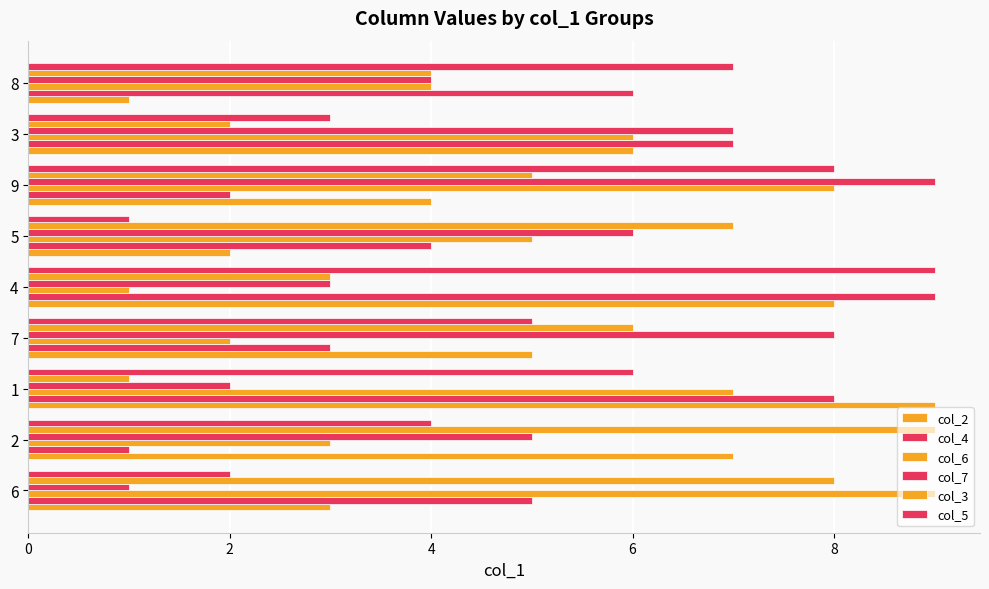

Reading left to right, extract all data points from this chart.

col_2: 3	7	9	5	8	2	4	6	1
col_4: 5	1	8	3	9	4	2	7	6
col_6: 9	3	7	2	1	5	8	6	4
col_7: 1	5	2	8	3	6	9	7	4
col_3: 8	9	1	6	3	7	5	2	4
col_5: 2	4	6	5	9	1	8	3	7